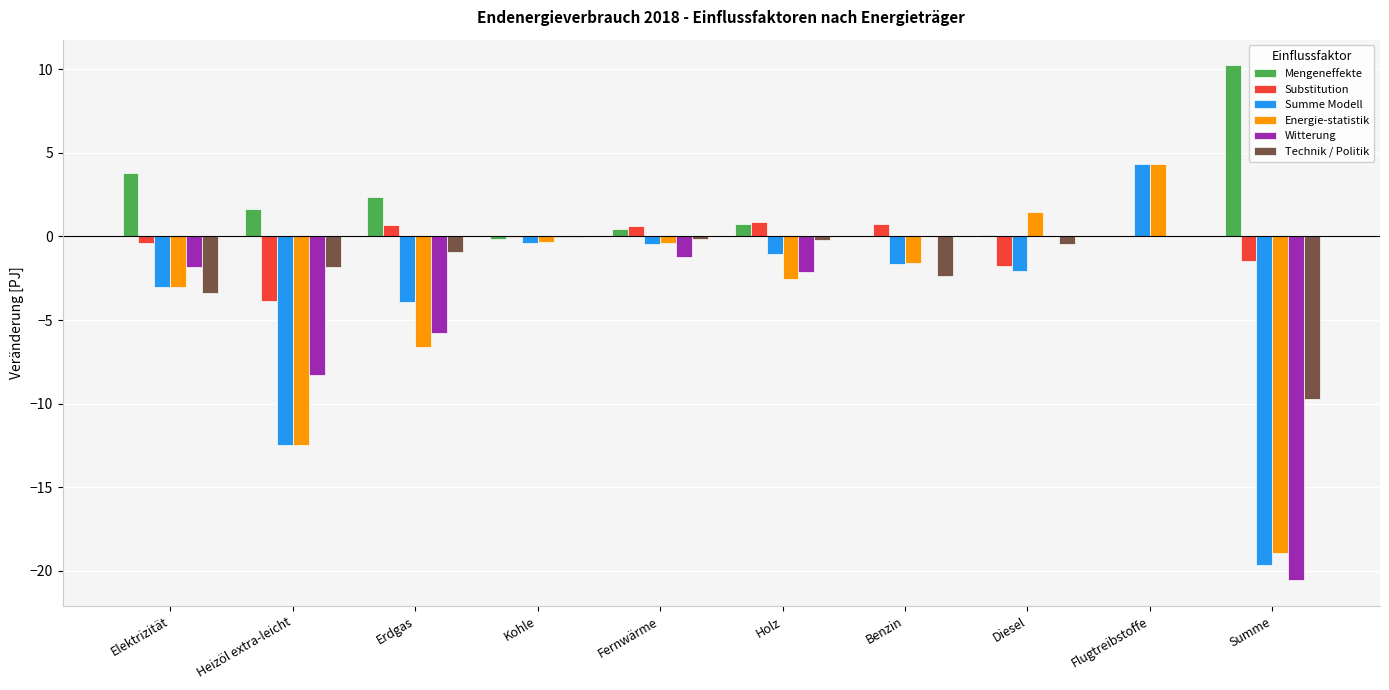

What value does the Mengeneffekte series have at Heizöl extra-leicht?

1.7